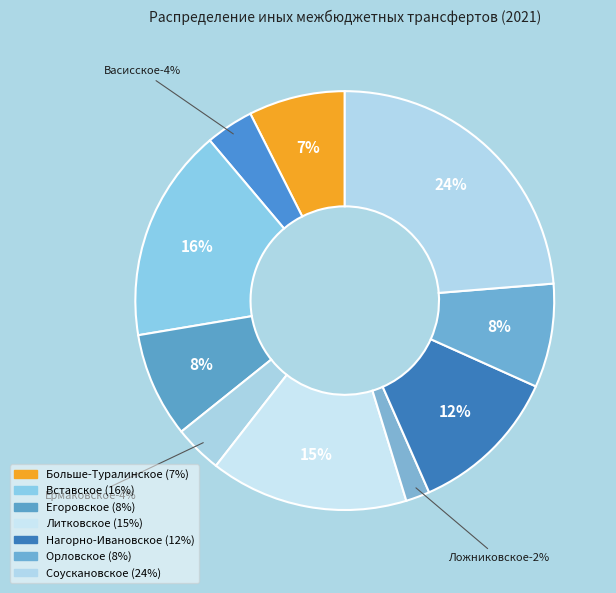

Is Ложниковское the majority of the pie?

No